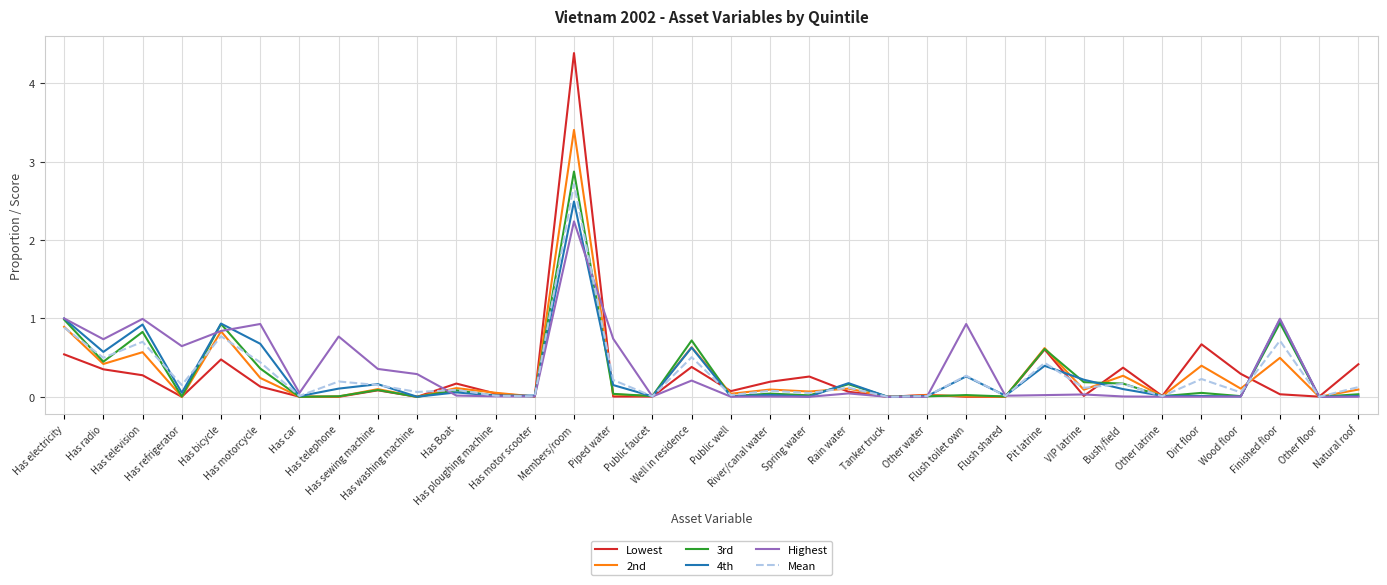

Which series has the largest range (max minus min)?

Lowest